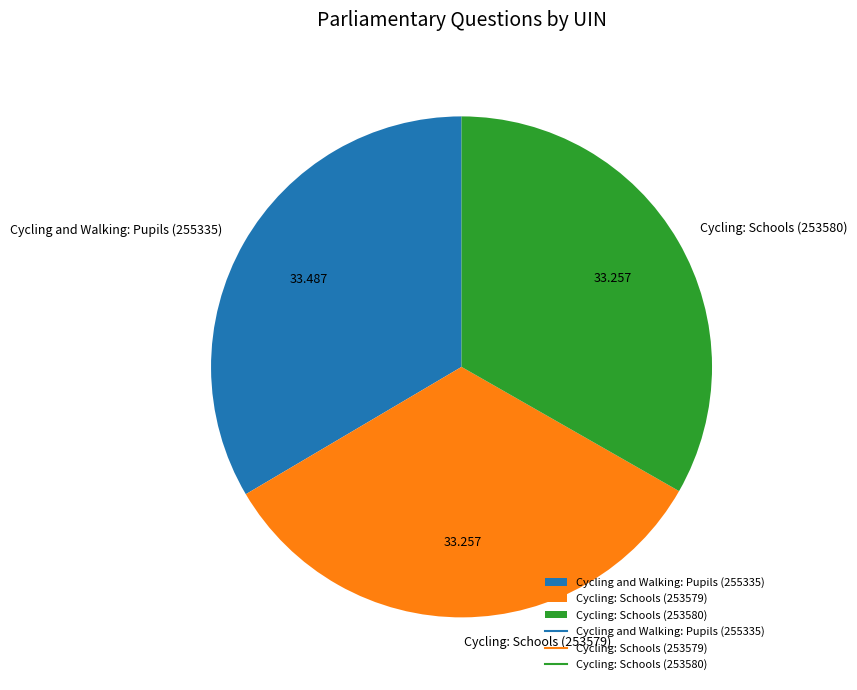

Does any single category account for the majority?

No